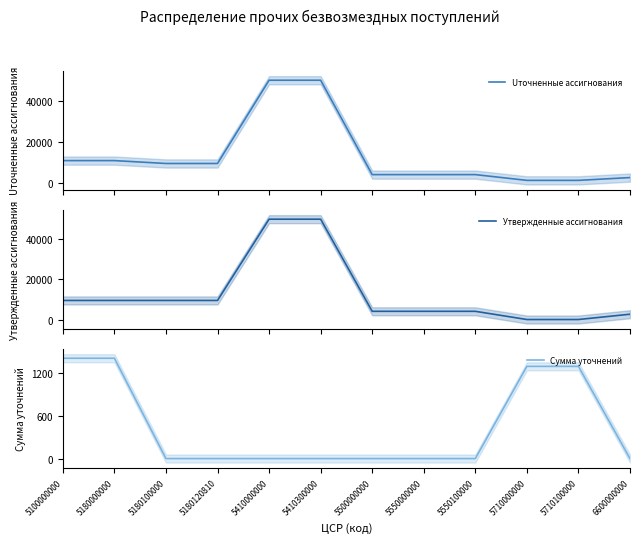

At which category does the chart reach its peak across all series?

5410000000